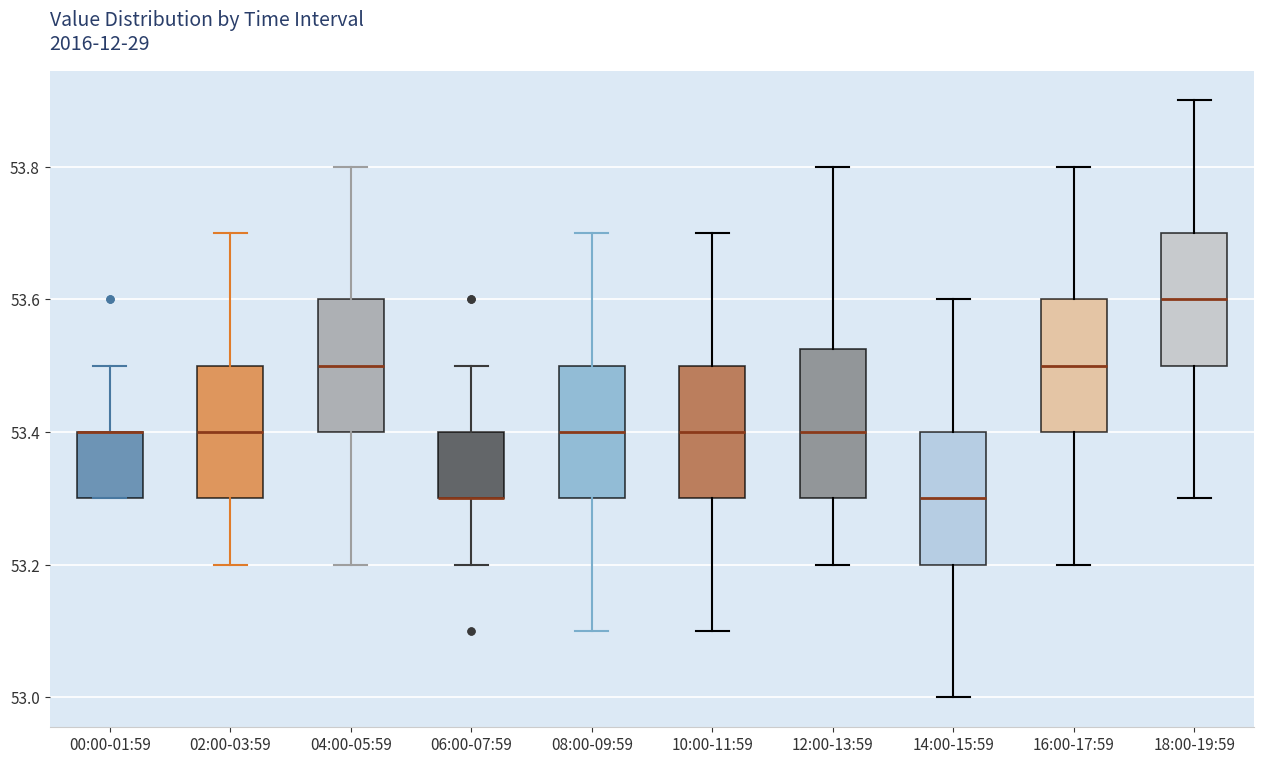

Reading left to right, transcribe this box plot: for each box, give where its median line is, the range the box spans, and where its two whiskers end, as read against the y-axis. The values are not printed on the chart, so give them approximately, as read against the axis.

00:00-01:59: median 53.40 (drawn on the box's upper edge), box 53.30 to 53.40, whiskers 53.30 to 53.50
02:00-03:59: median 53.40, box 53.30 to 53.50, whiskers 53.20 to 53.70
04:00-05:59: median 53.50, box 53.40 to 53.60, whiskers 53.20 to 53.80
06:00-07:59: median 53.30 (drawn on the box's lower edge), box 53.30 to 53.40, whiskers 53.20 to 53.50
08:00-09:59: median 53.40, box 53.30 to 53.50, whiskers 53.10 to 53.70
10:00-11:59: median 53.40, box 53.30 to 53.50, whiskers 53.10 to 53.70
12:00-13:59: median 53.40, box 53.30 to 53.52, whiskers 53.20 to 53.80
14:00-15:59: median 53.30, box 53.20 to 53.40, whiskers 53.00 to 53.60
16:00-17:59: median 53.50, box 53.40 to 53.60, whiskers 53.20 to 53.80
18:00-19:59: median 53.60, box 53.50 to 53.70, whiskers 53.30 to 53.90